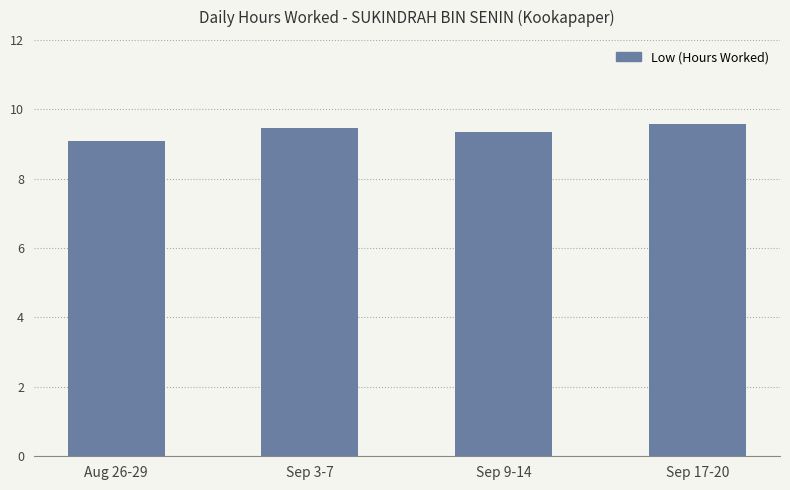

What position from the left is Sep 9-14?

3